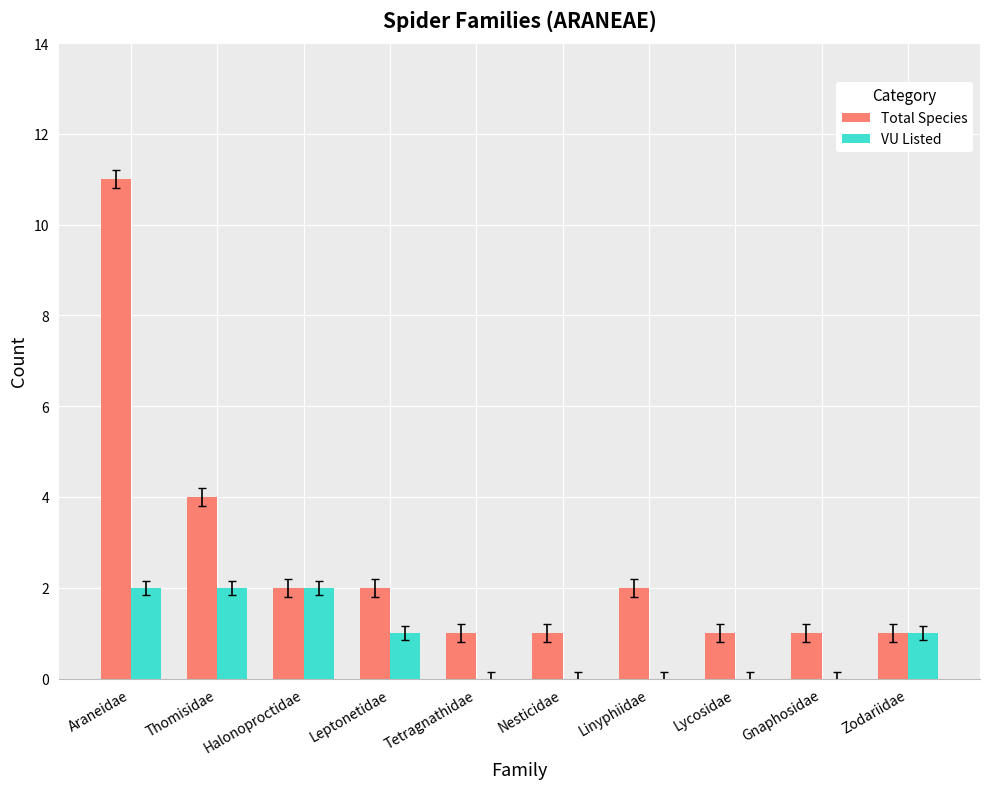

The value of VU Listed at Leptonetidae is 1. True or false?

True